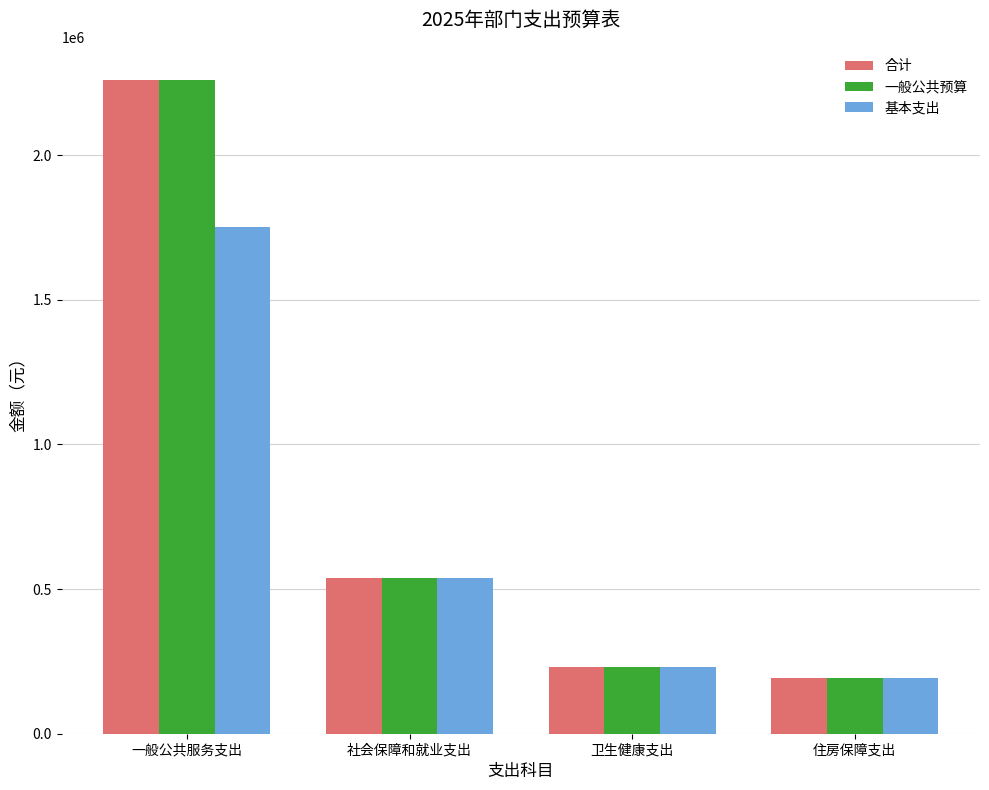

What are all the series names shown in the legend?

合计, 一般公共预算, 基本支出